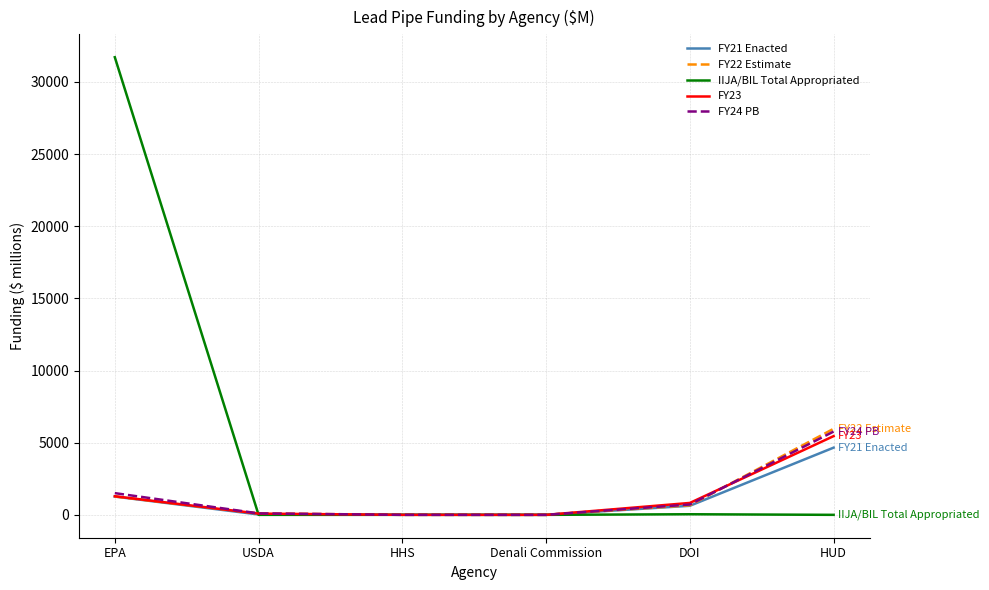

The value of FY24 PB at HHS is 3547.4. True or false?

False